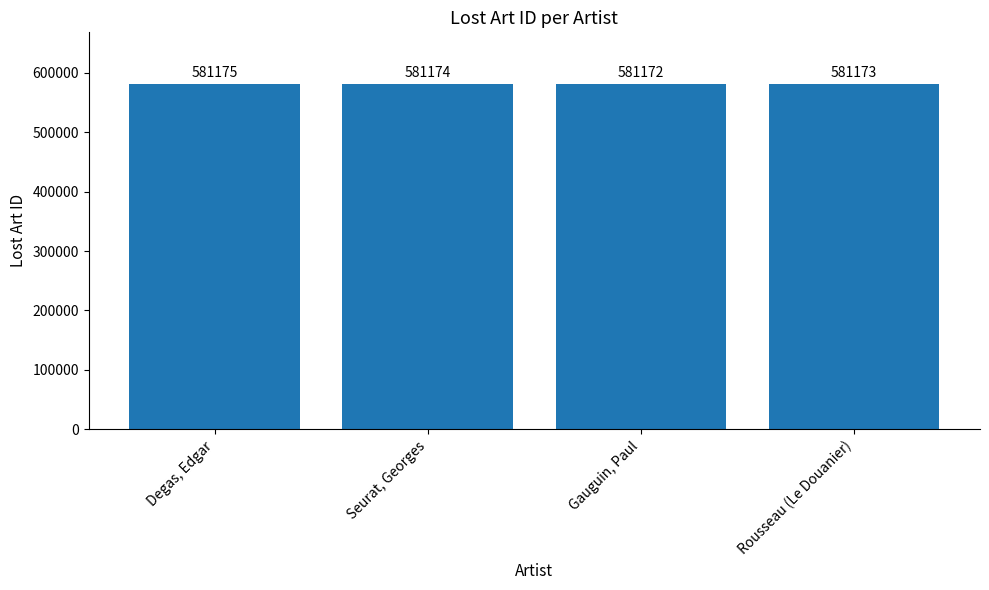

Are the bars grouped side by side (vs. stacked)?

No